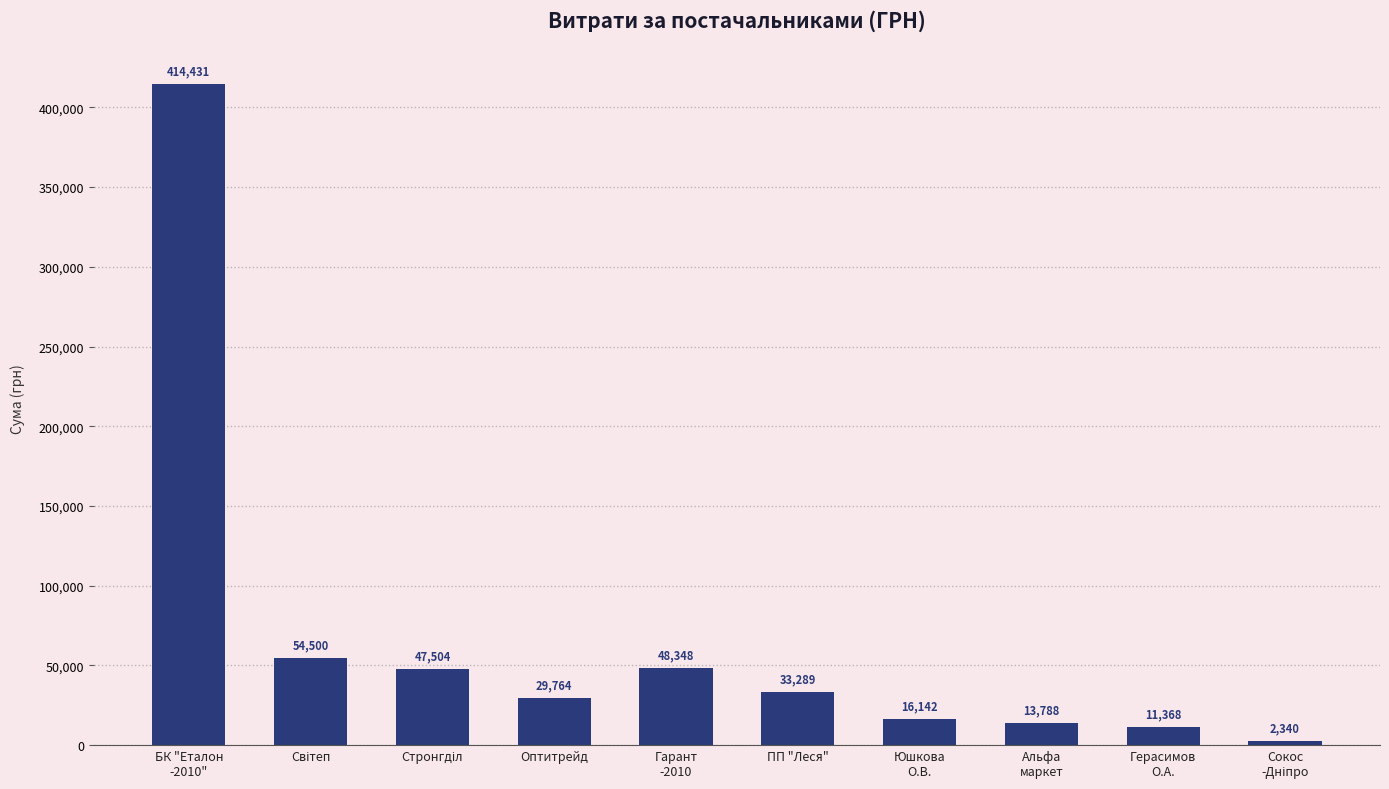

What is the smallest value displayed?

2340.0